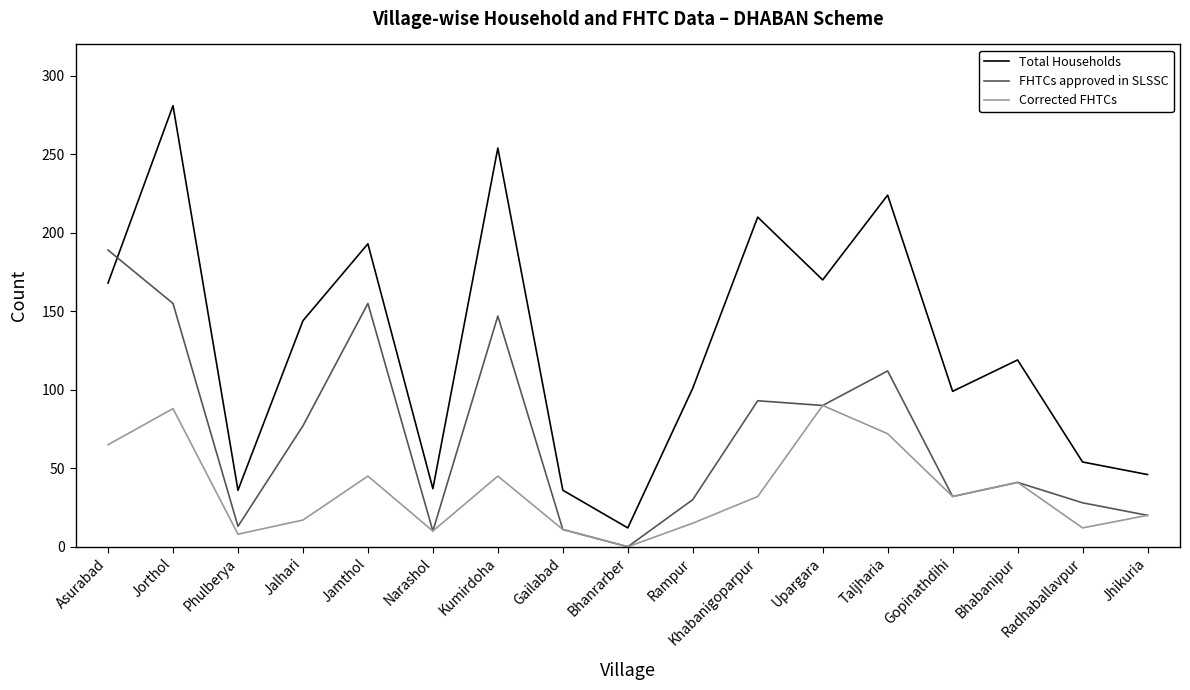

True or false: FHTCs approved in SLSSC has a value of 147 at Kumirdoha.

True